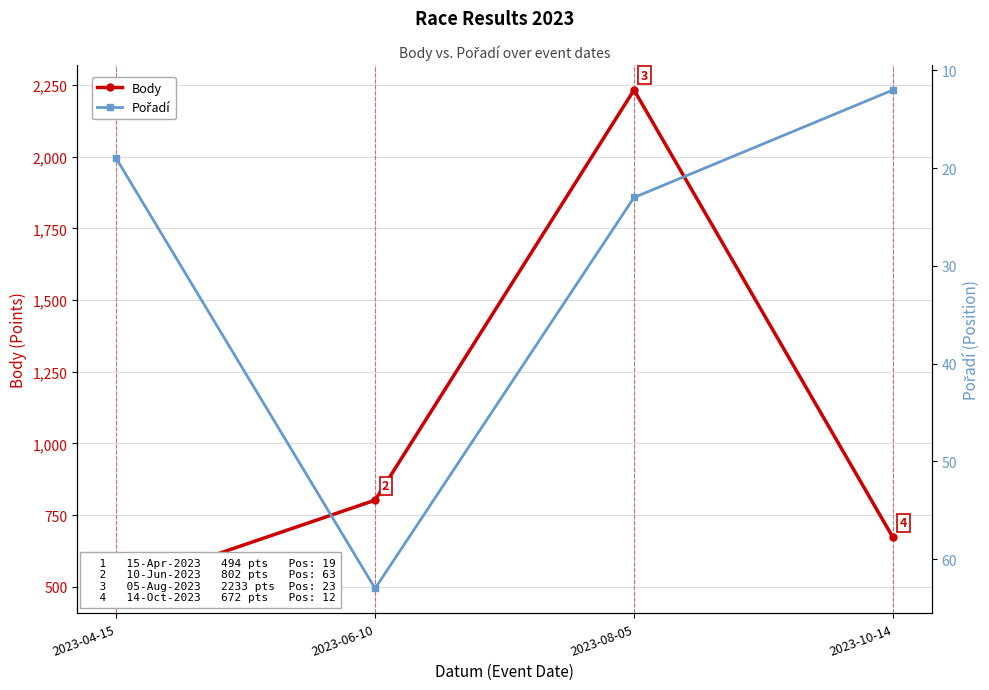

What is the average value of the Body series?

1050